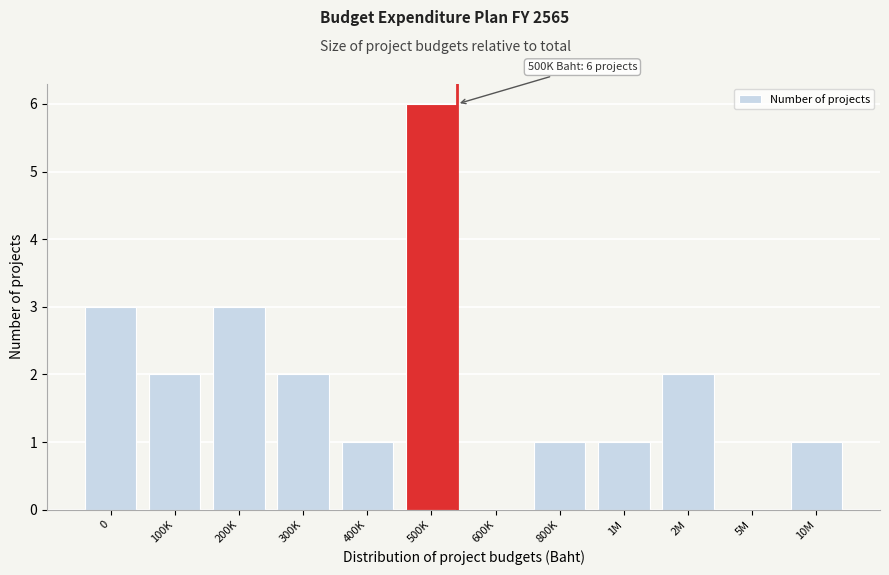

Reading left to right, list all the values displayed in this chart.

0=3	100K=2	200K=3	300K=2	400K=1	500K=6	600K=0	800K=1	1M=1	2M=2	5M=0	10M=1